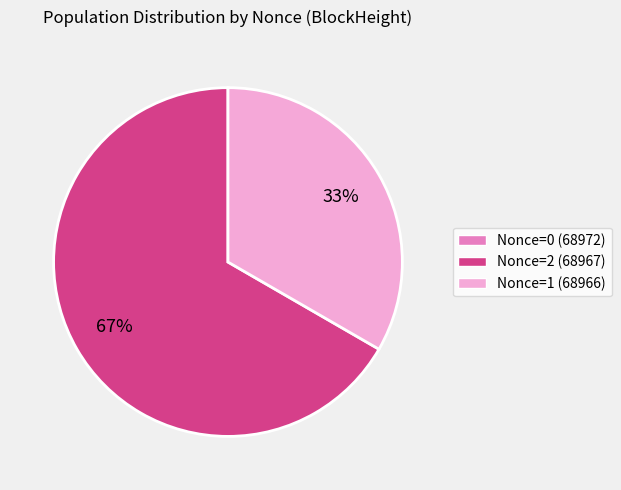

To the nearest percent, what is the average slice percentage?

33%